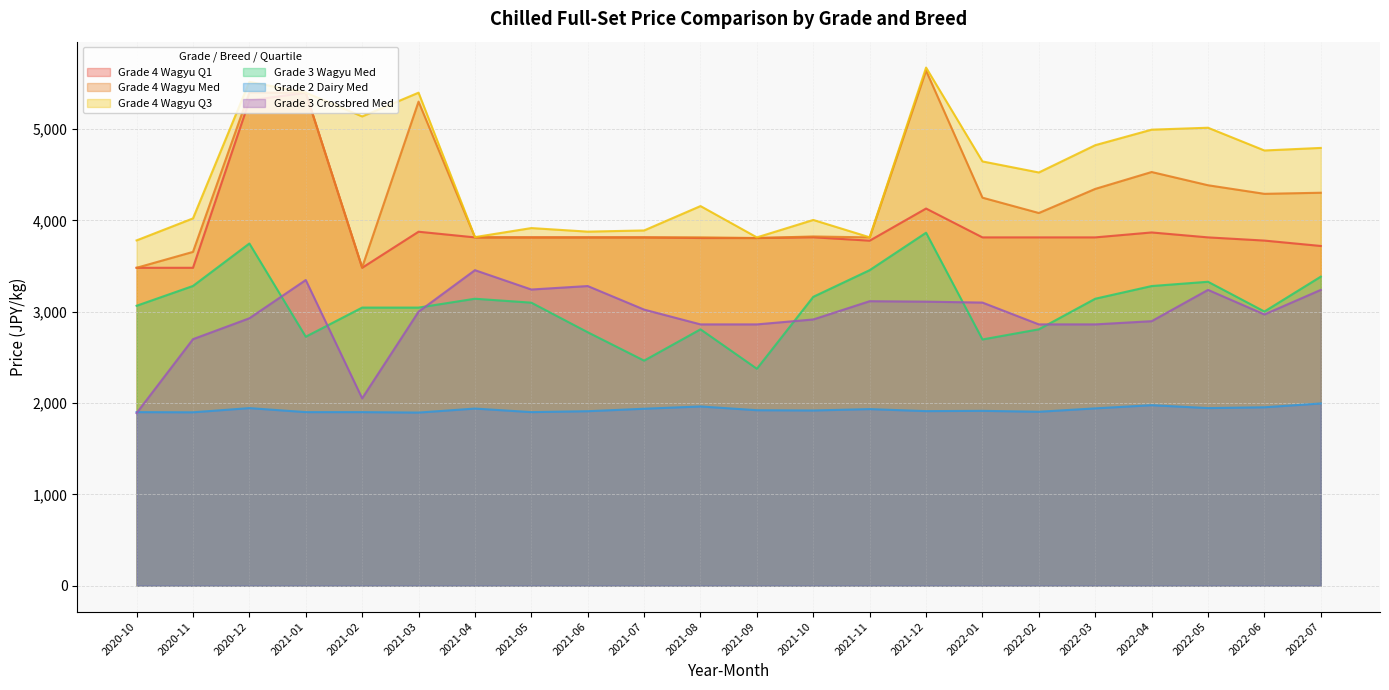

How many lines are shown in the chart?

6